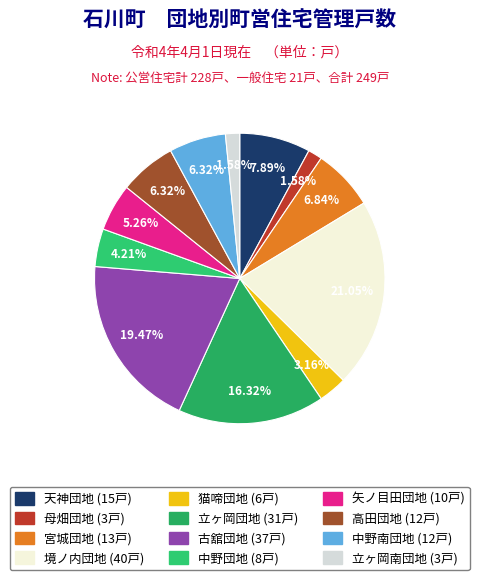

Between 立ヶ岡南団地 and 古舘団地, which is larger?

古舘団地